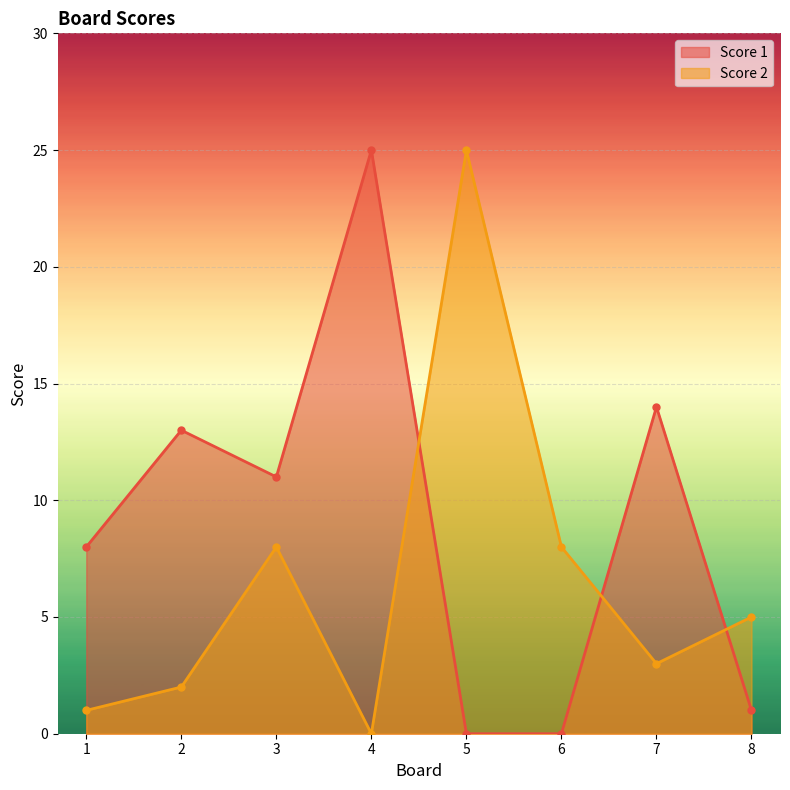

Is it true that Score 2 equals 1 at 1?

True